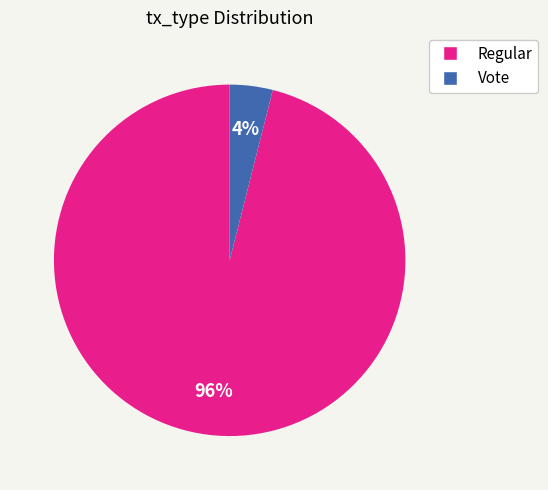

Is there any slice that represents more than half of the pie?

Yes